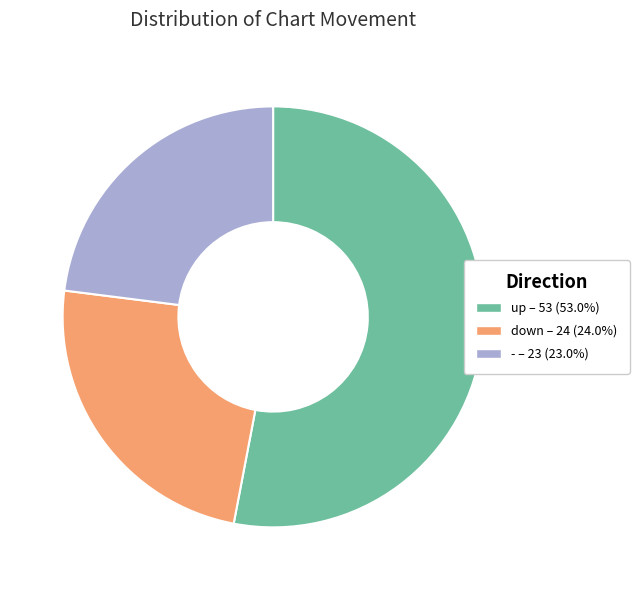

What is the smallest slice in the pie chart?

-